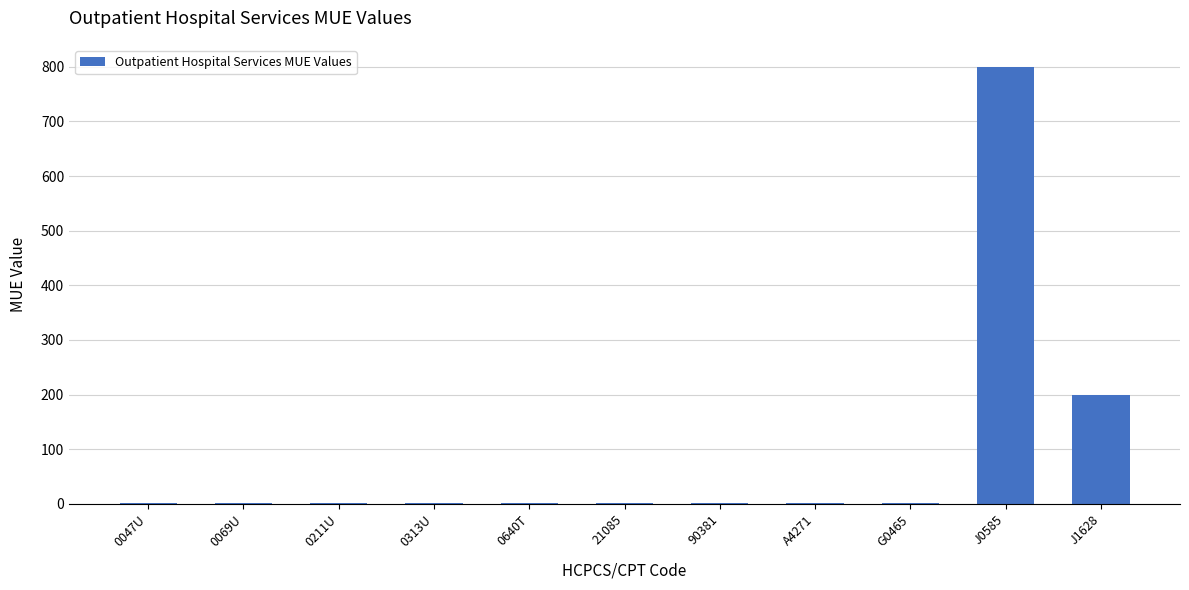

Is it true that the value at 0640T is 1?

True